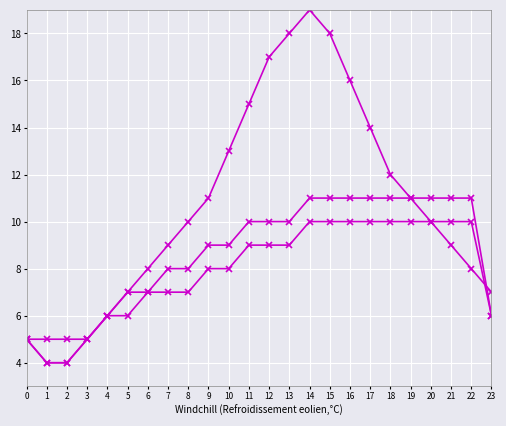

How many distinct data groups are displayed?

3